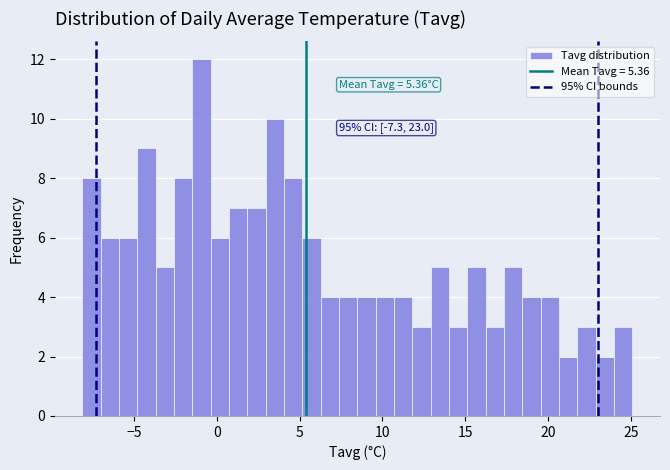

Around what value on the x-axis is the tallest bar? Give the approximate position of its centre, as read against the axis.

-1.0